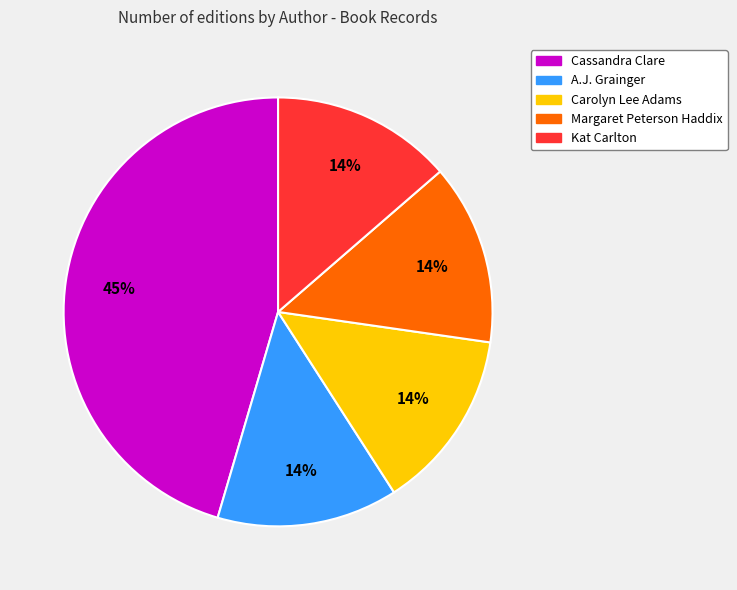

How many segments does this pie chart have?

5